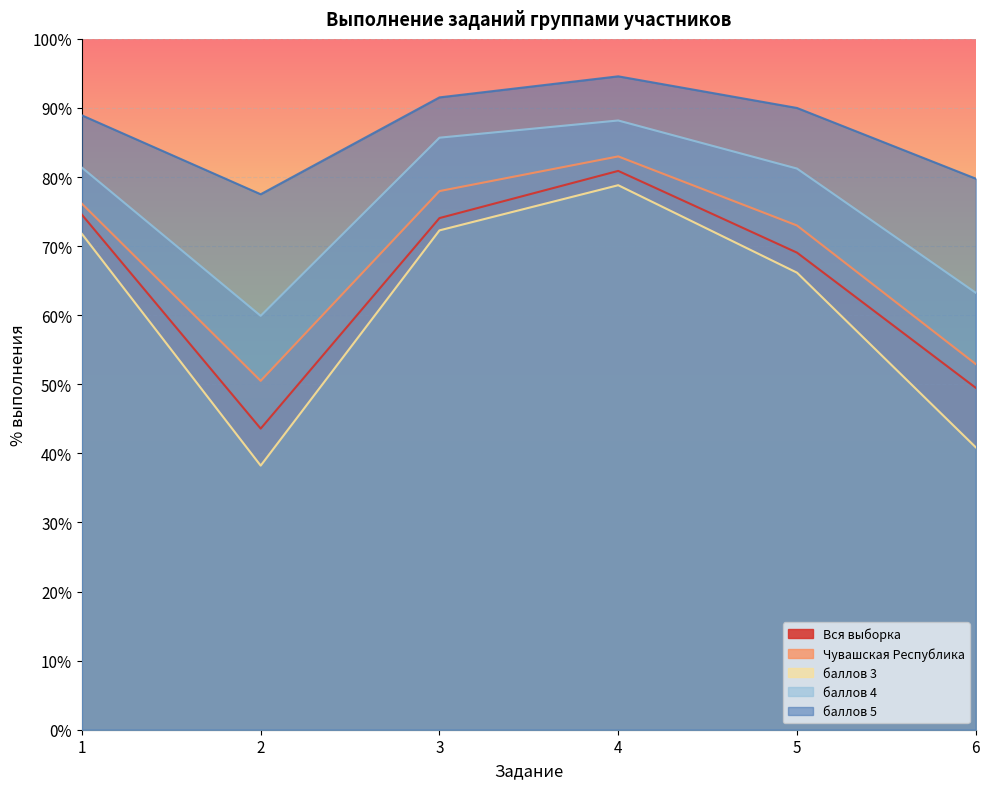

What are all the series names shown in the legend?

Вся выборка, Чувашская Республика, баллов 3, баллов 4, баллов 5